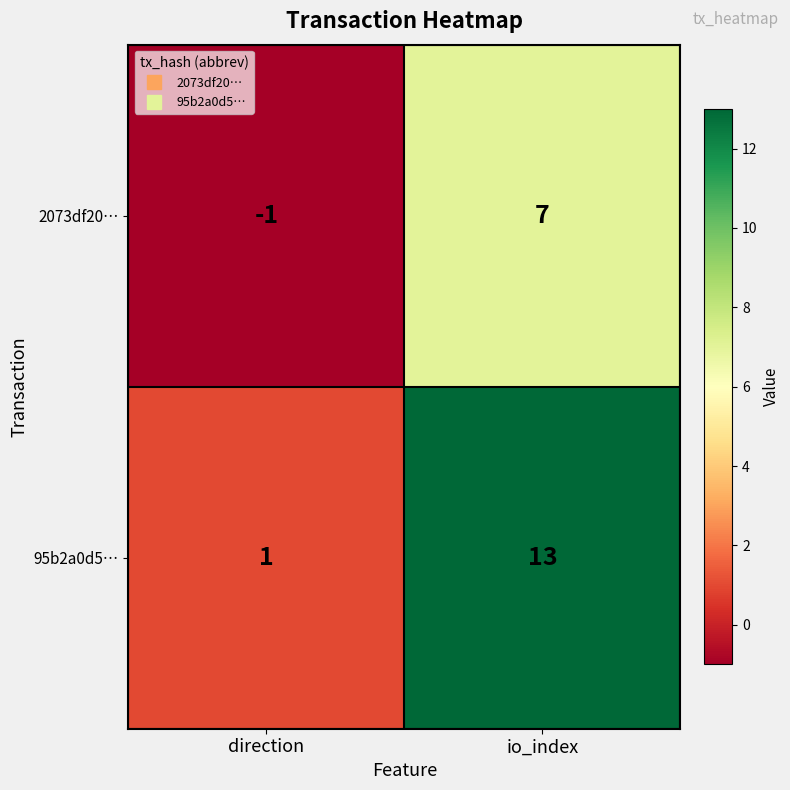

List the series in order of their peak value, lowest first.

2073df20…, 95b2a0d5…